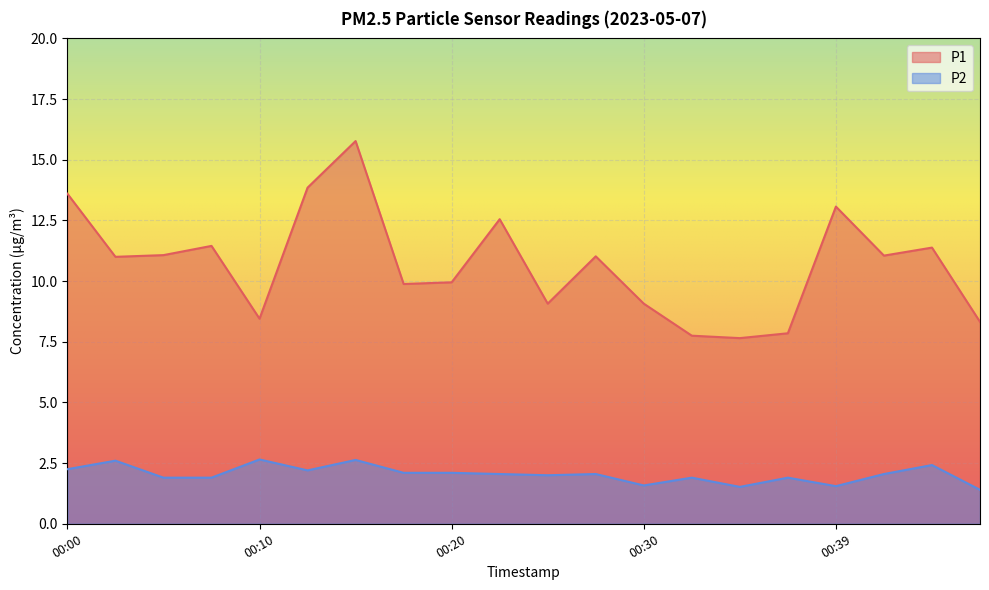

How many values in the P2 series are below 2?

8